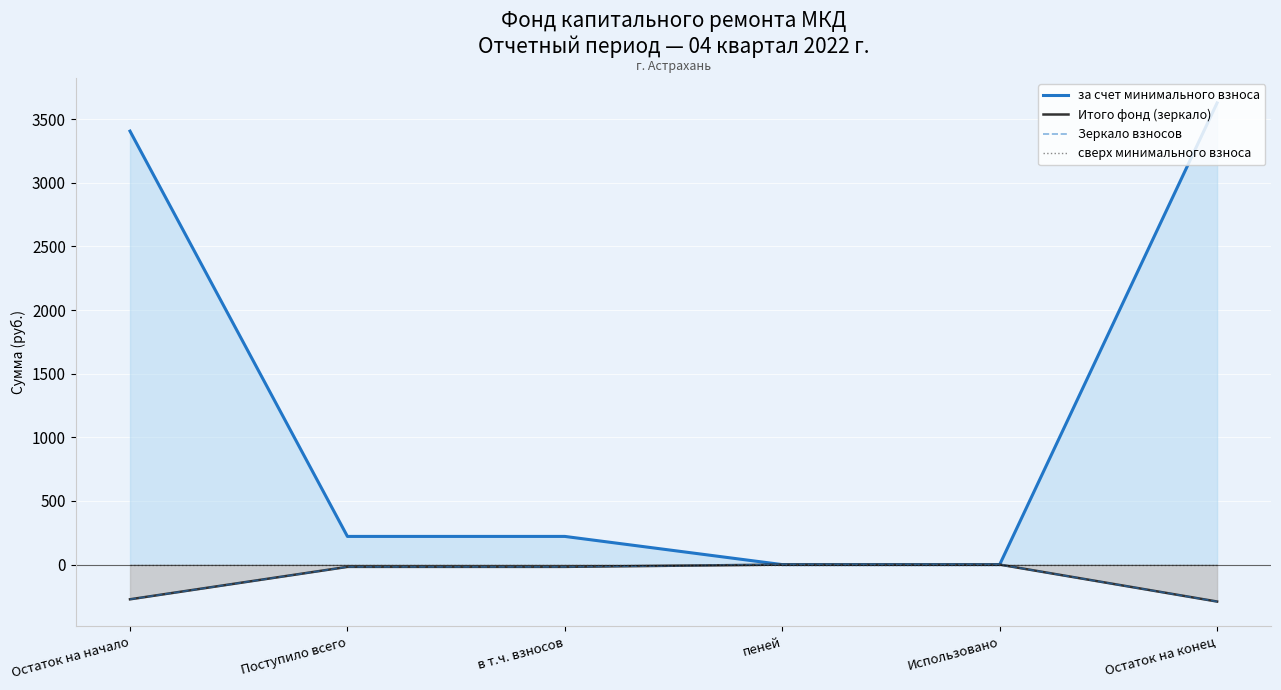

How many series are shown in this chart?

4